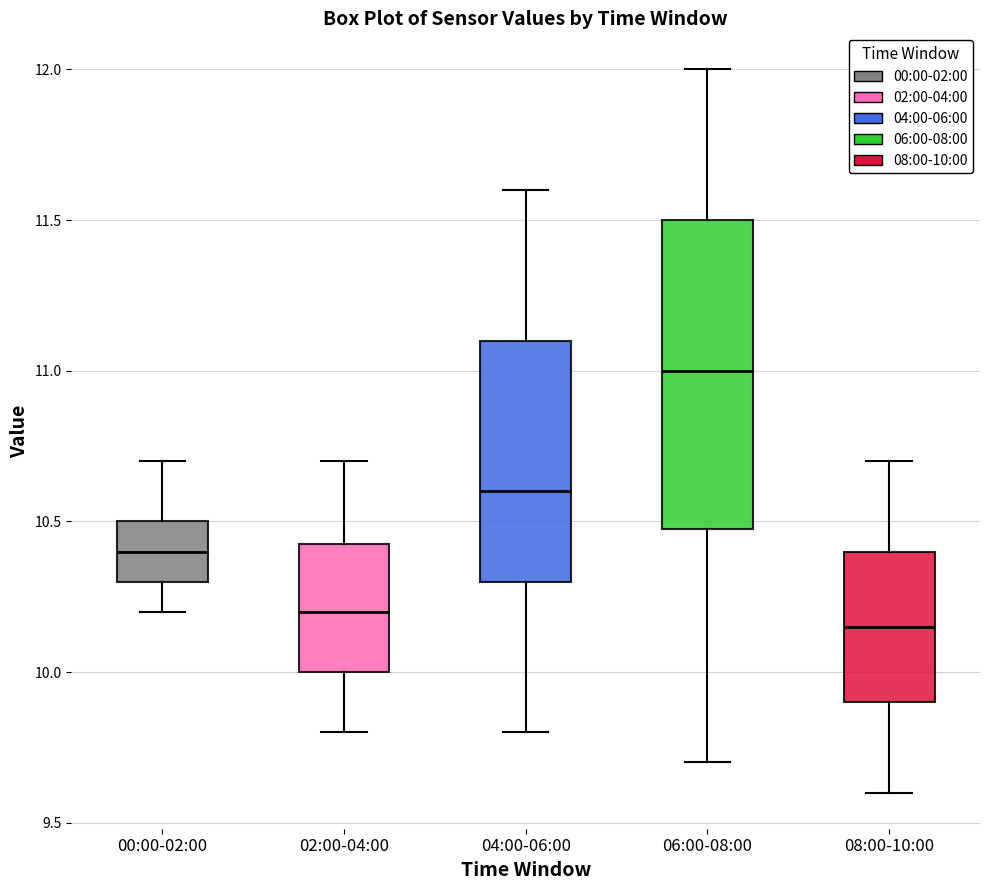

Which box is the tallest, from its lower edge to its upper edge?

06:00-08:00